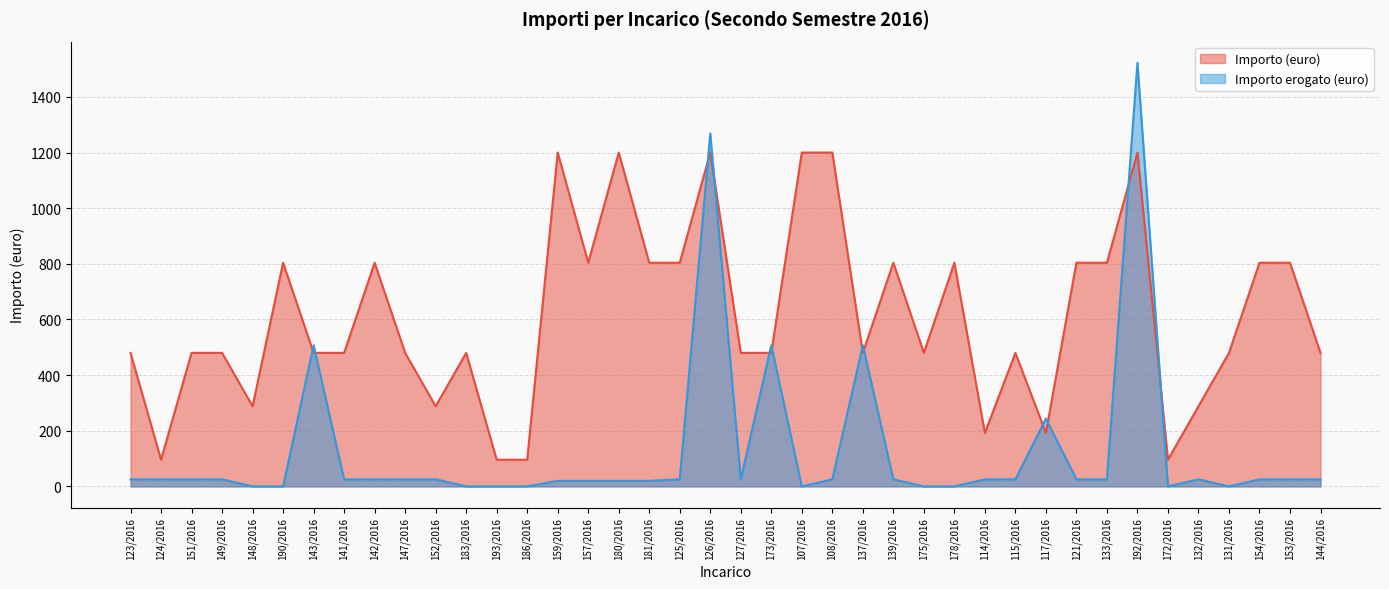

What is the label of the 2nd point from the right?

153/2016